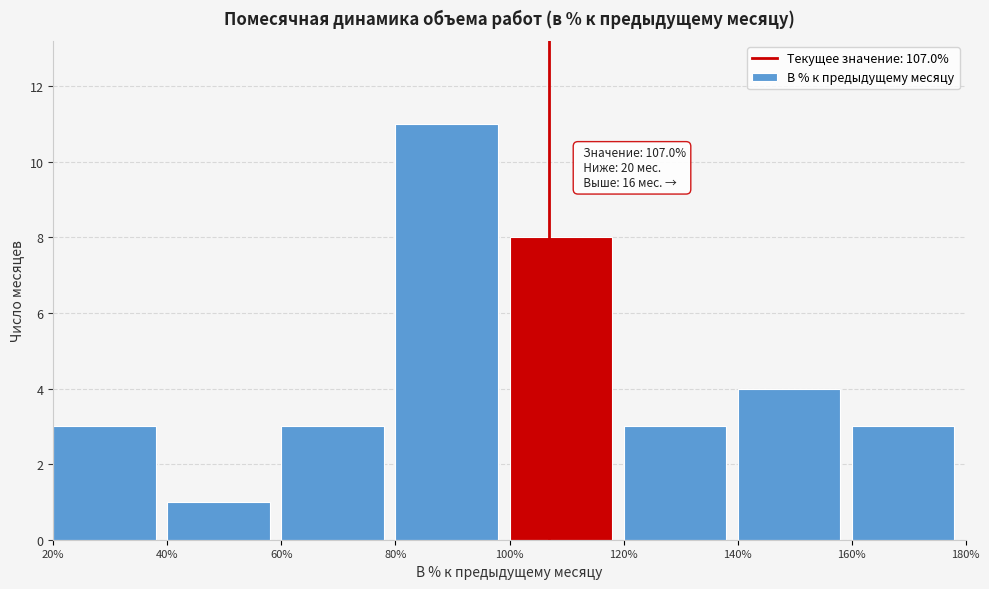

Which range on the x-axis has the tallest bar?

80% to 100%